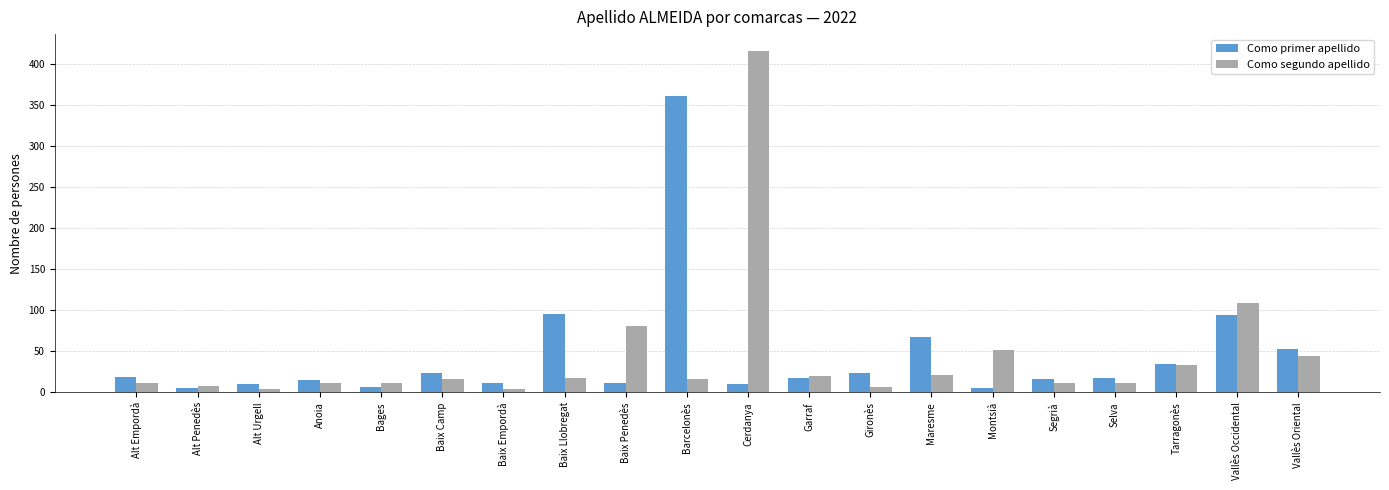

Does the chart contain stacked bars?

No